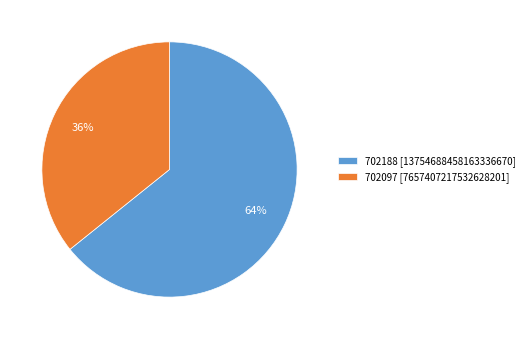

Is the sum of 702188 and 702097 greater than half?

Yes